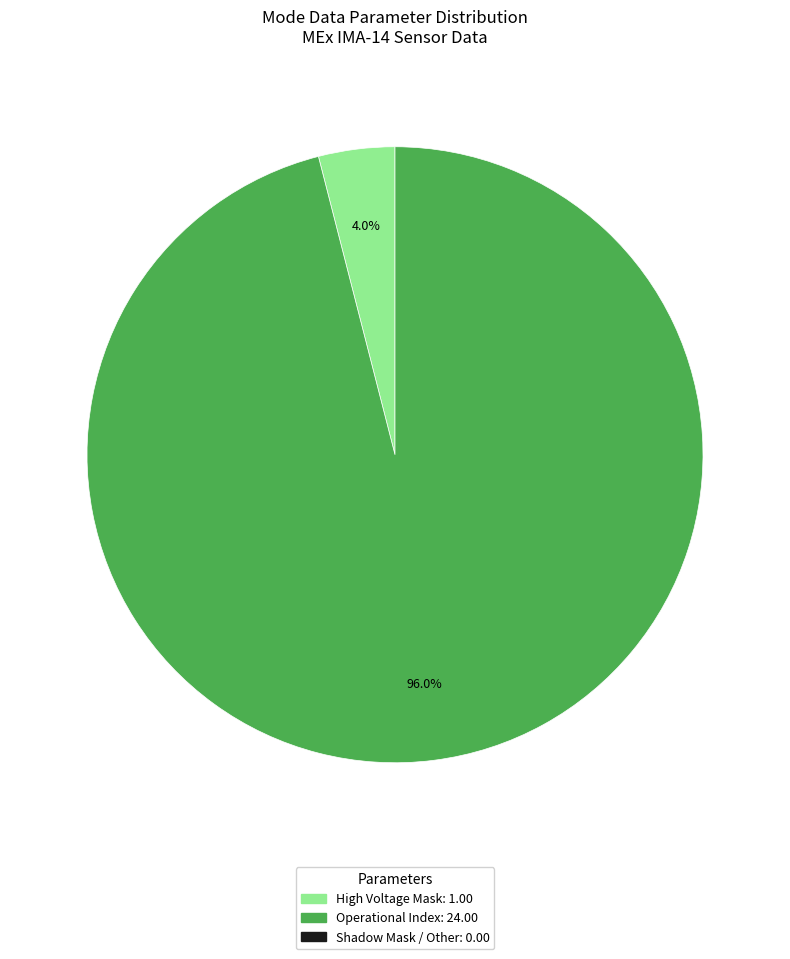

Is there a majority slice in this chart?

Yes